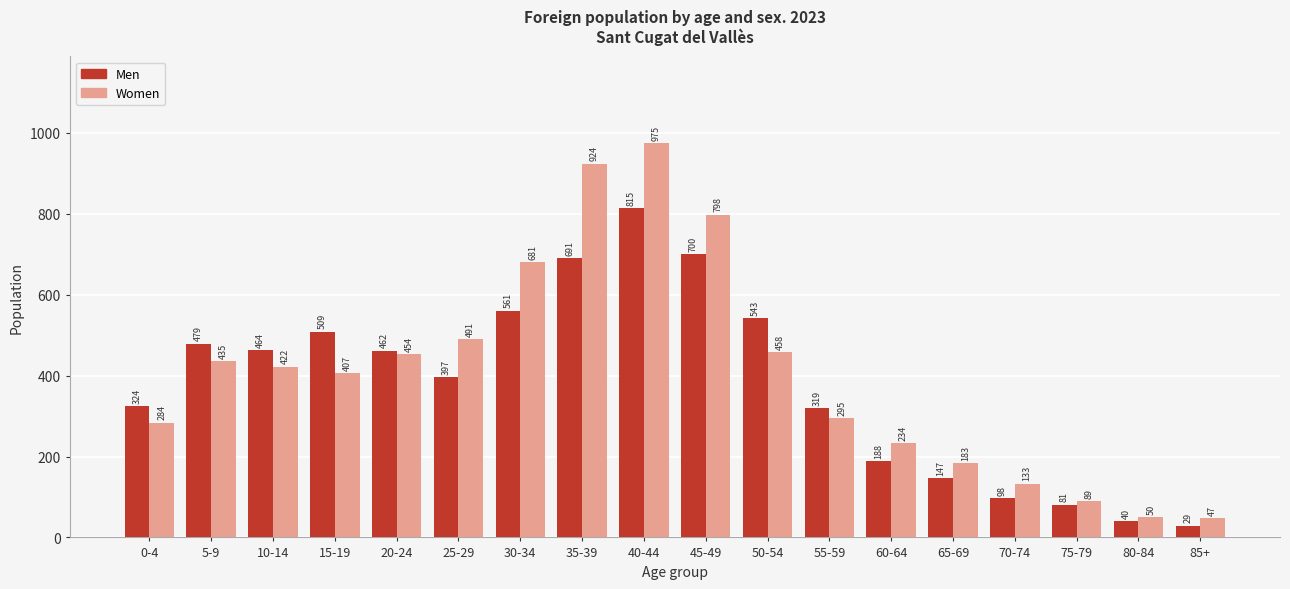

True or false: Men has a value of 450 at 55-59.

False